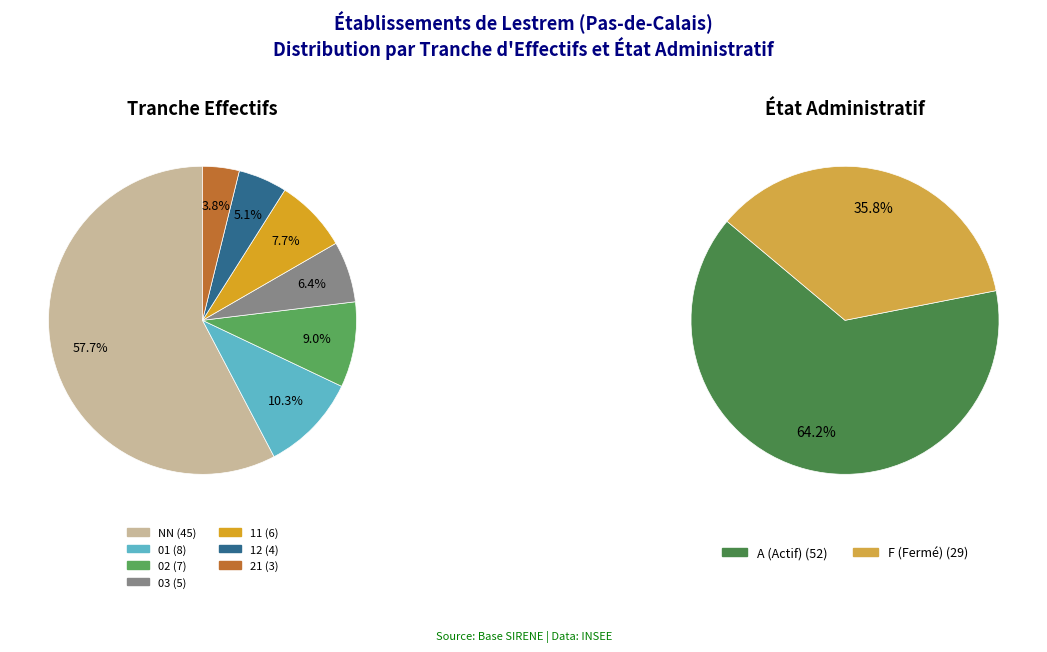

To the nearest percent, what is the difference between the 21 and 11 slice percentages?

4%